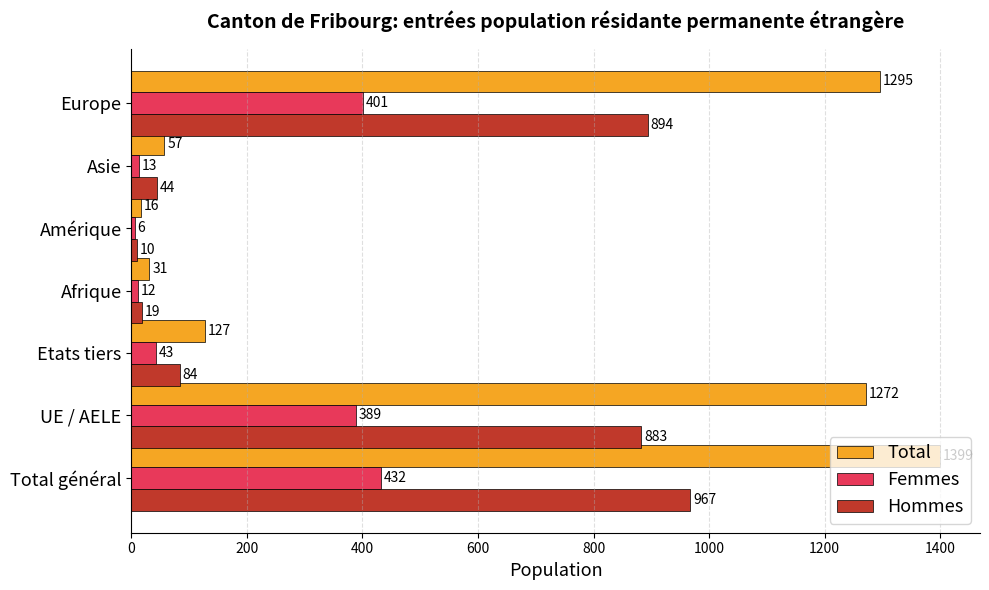

Between Total général and Europe, which series saw the biggest shift?

Total